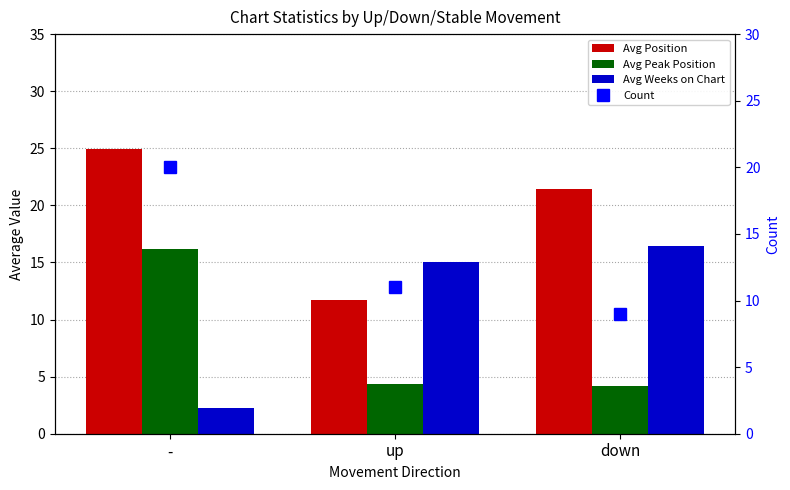

How many groups of bars are there?

3